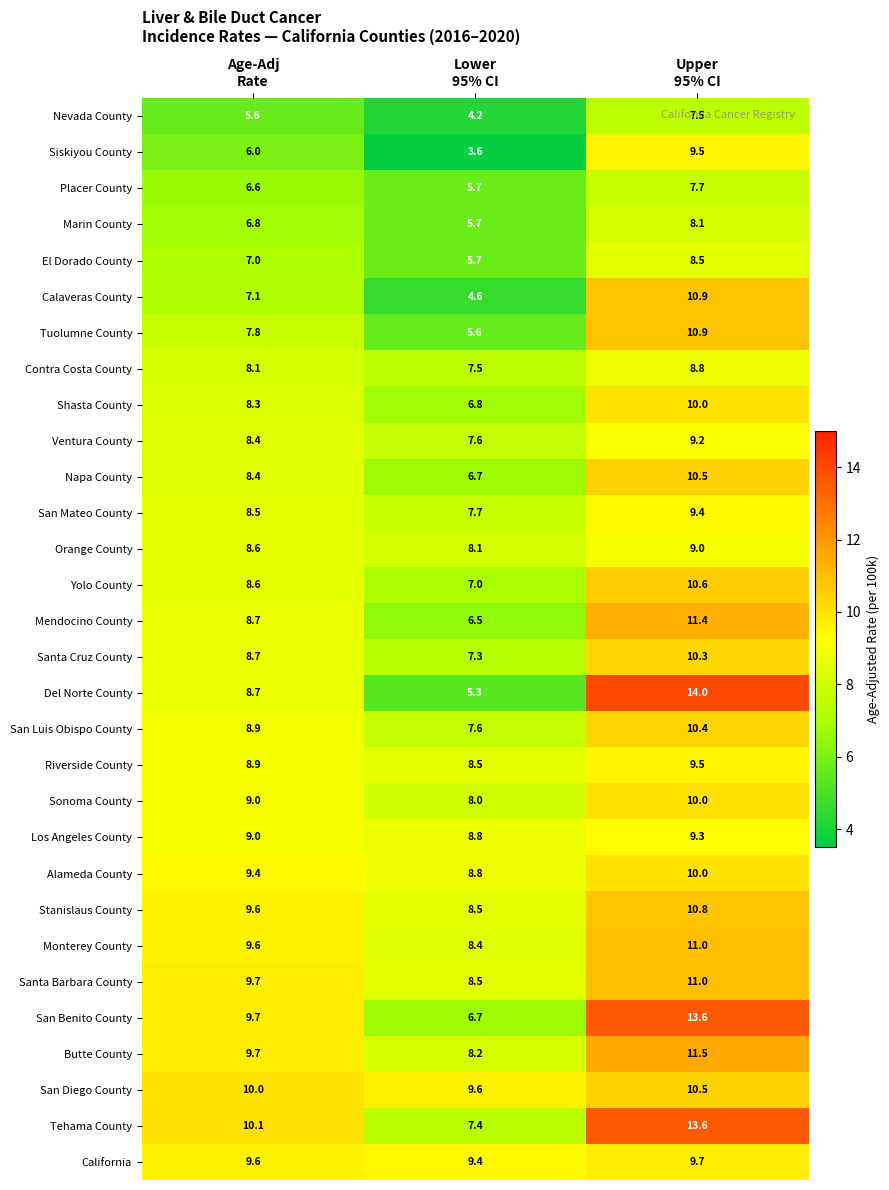

Which series has the largest total across all categories?

Tehama County